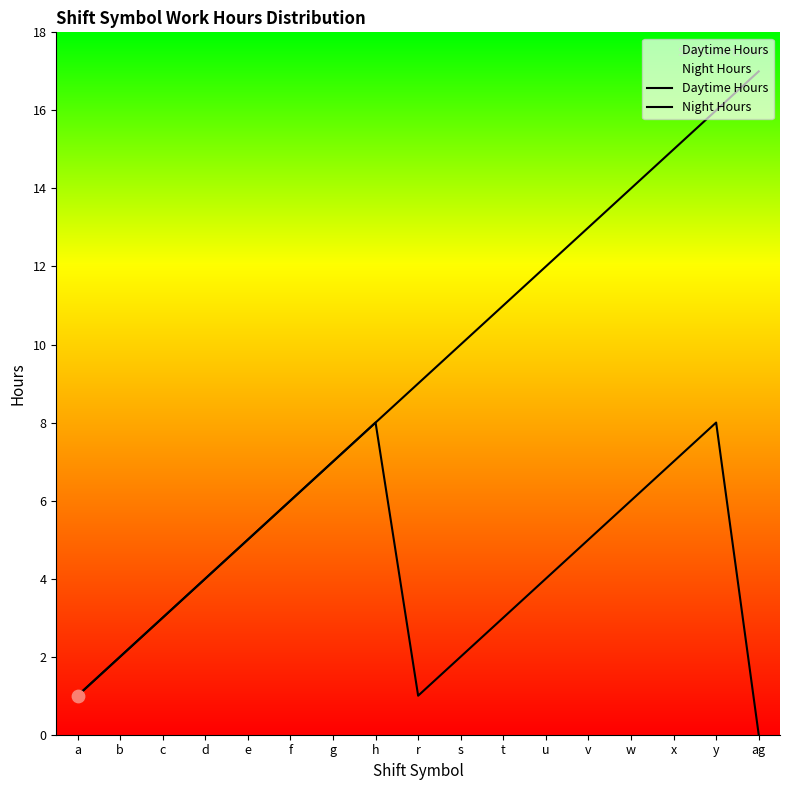

Which series has the largest Y range (max minus min)?

Daytime Hours